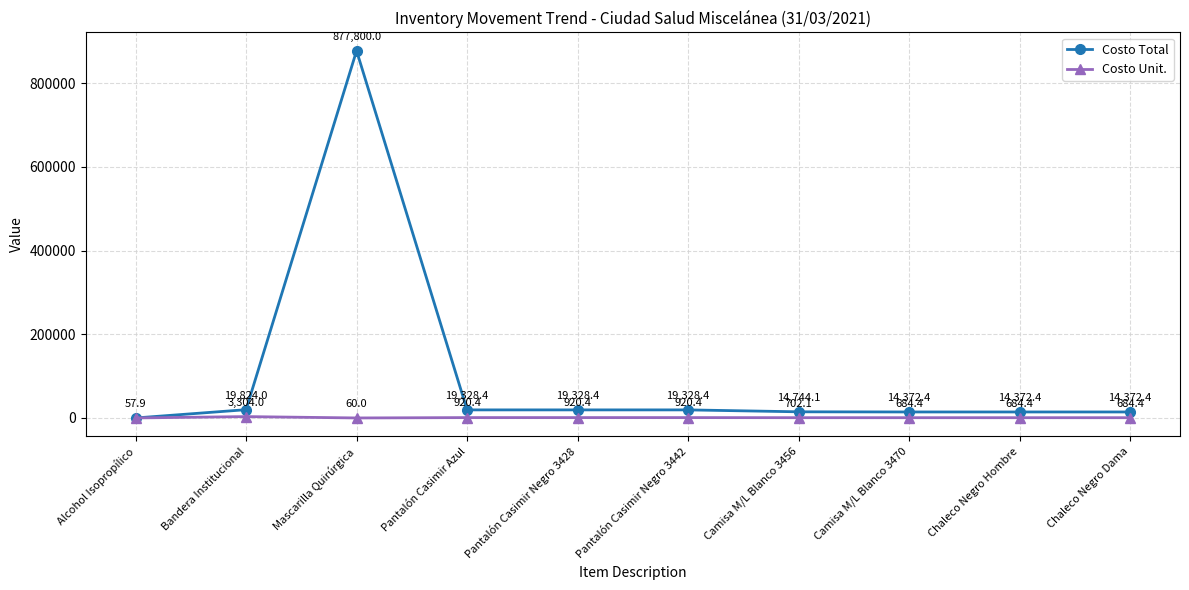

What is the sum of all Costo Unit. values?

8938.4